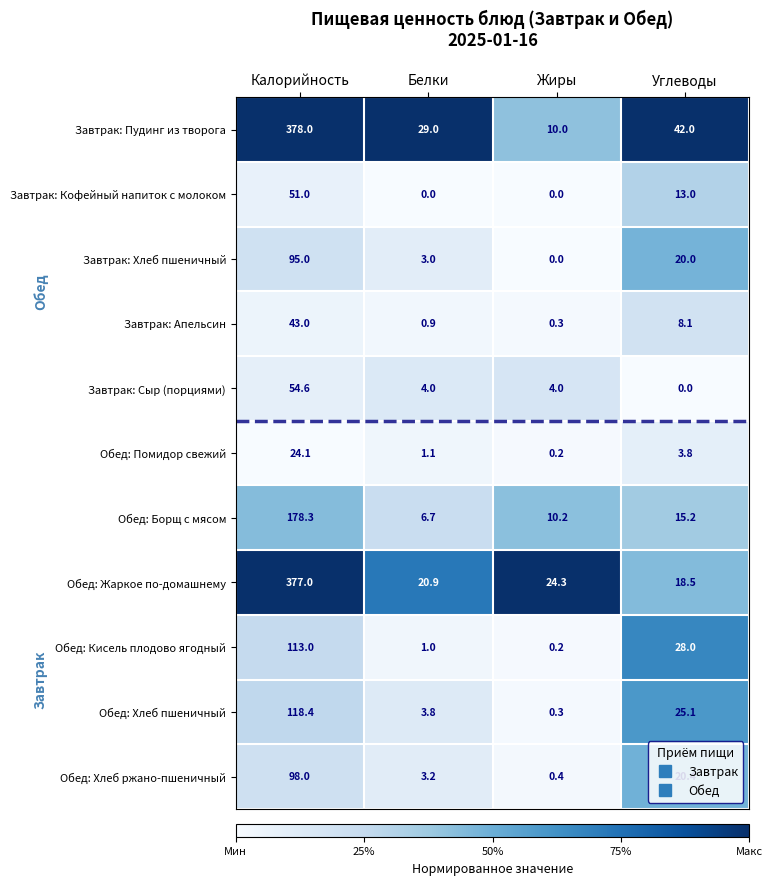

How many distinct data groups are displayed?

11